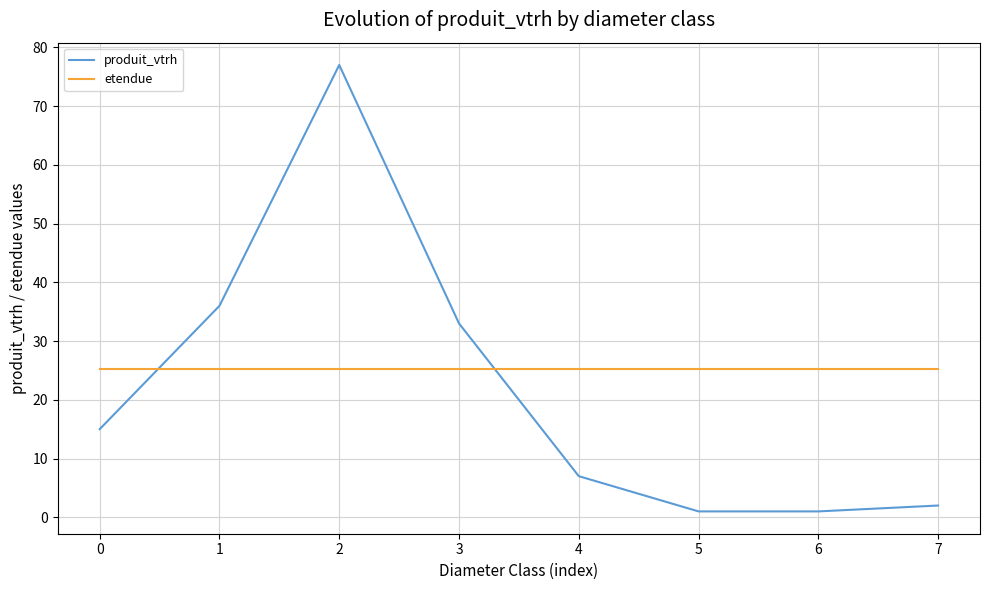

Which series changed the most between 4 and 5?

produit_vtrh